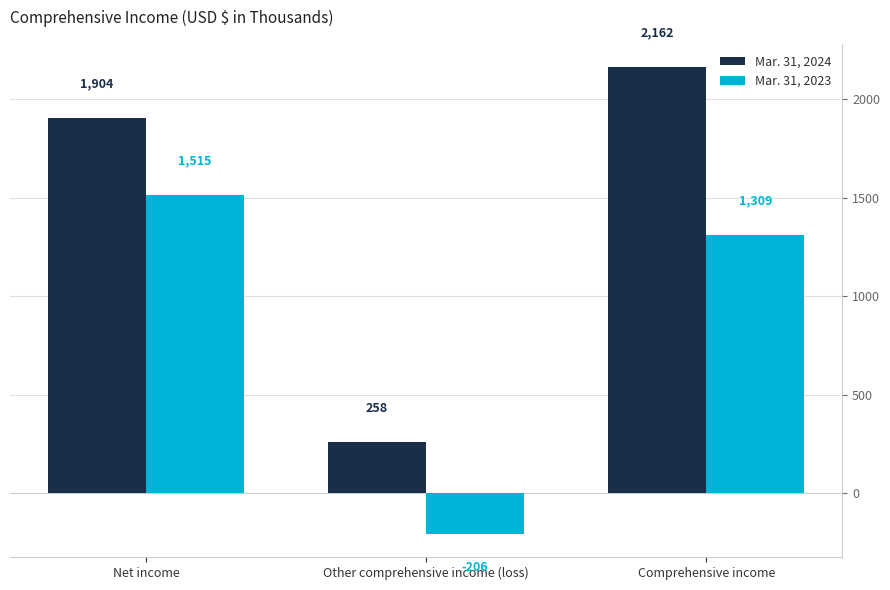

The value of Mar. 31, 2023 at Other comprehensive income (loss) is -206. True or false?

True